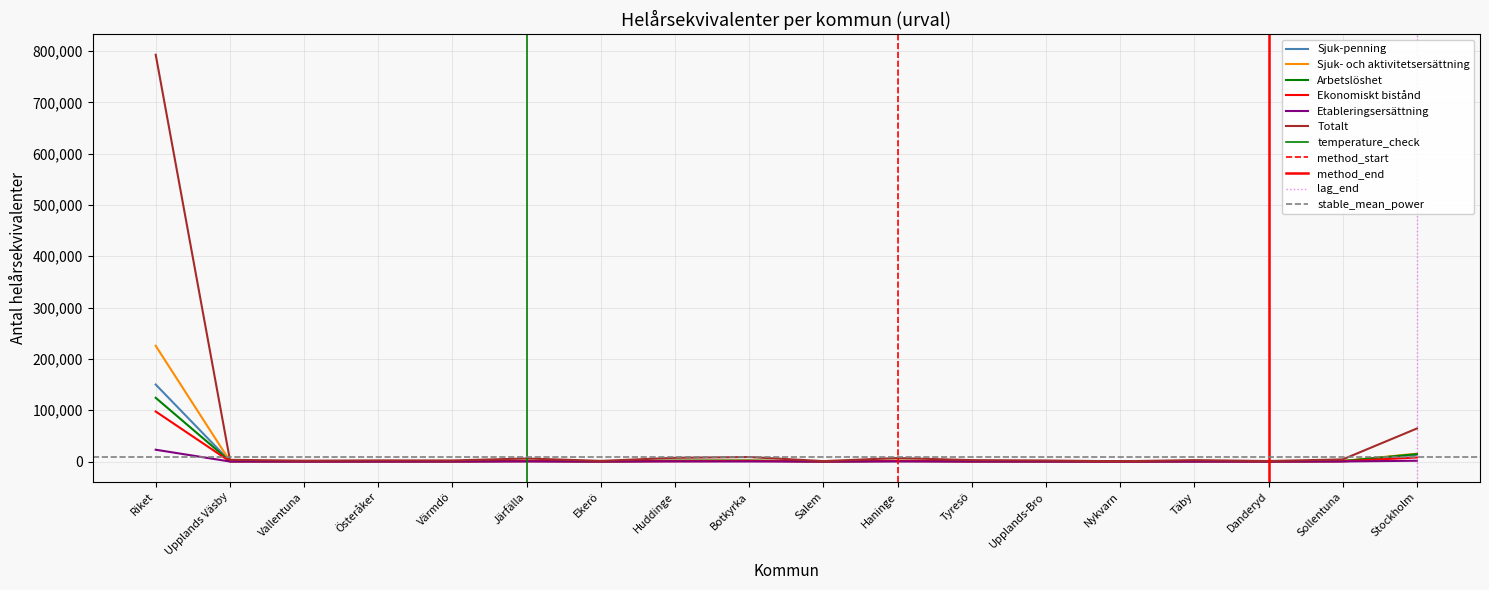

At Huddinge, list the series in order from largest to smallest.

Totalt, Sjuk-penning, Sjuk- och aktivitetsersättning, Arbetslöshet, Ekonomiskt bistånd, Etableringsersättning